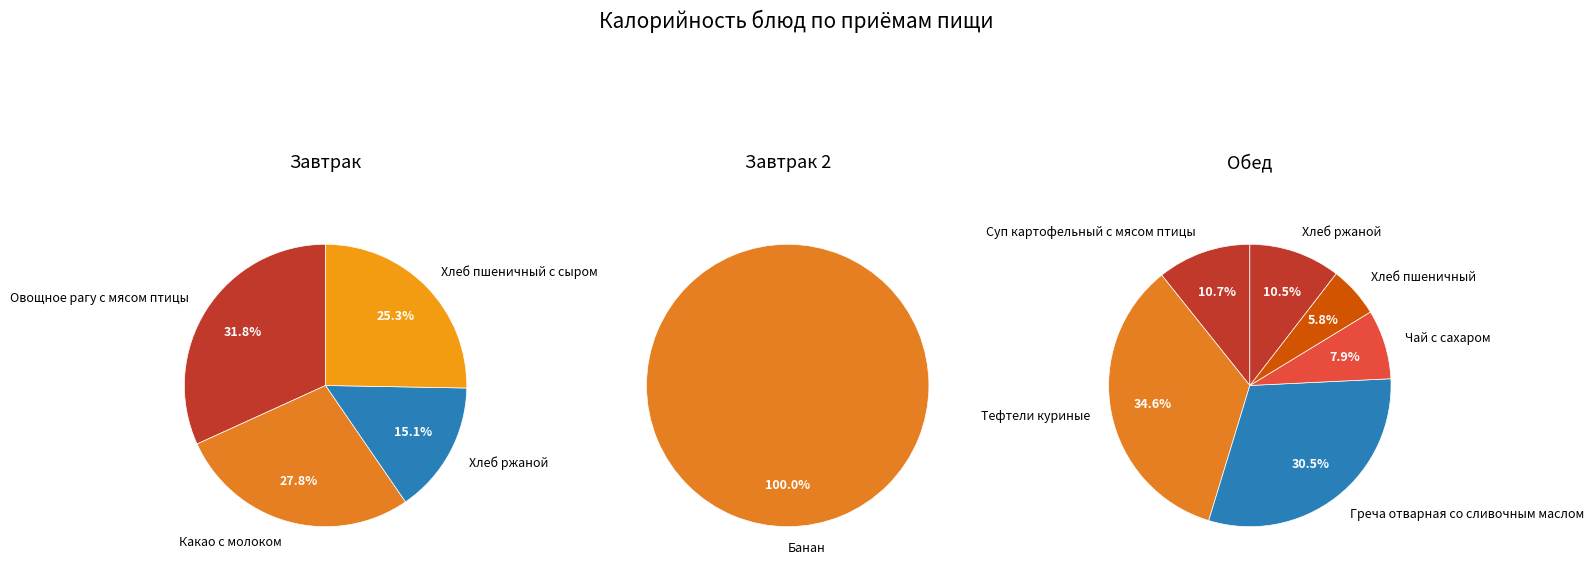

Which slice is the largest?

Тефтели куриные